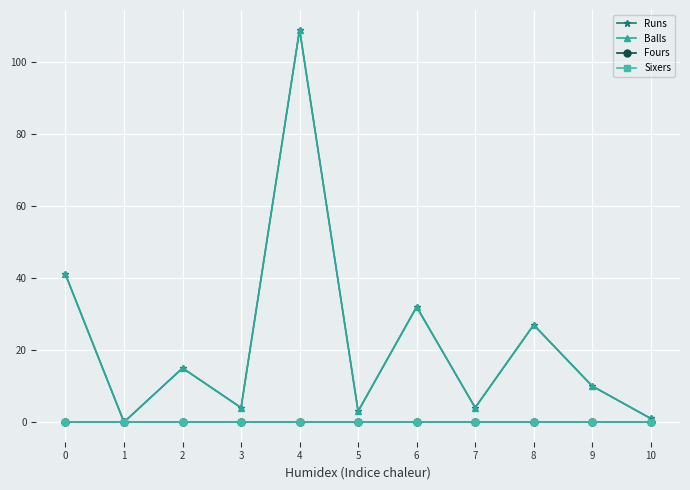

Is the value of Sixers at 7 greater than the value of Runs at 5?

No